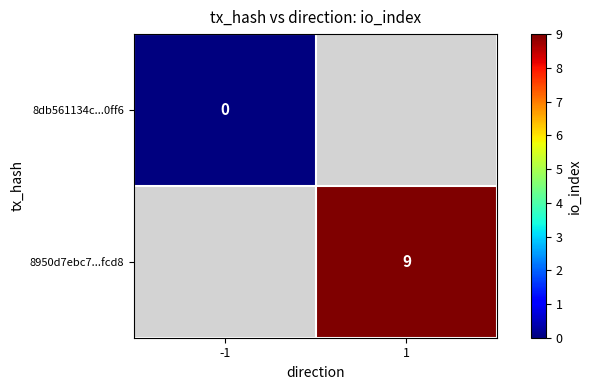

Is it true that 8950d7ebc7...fcd8 equals 4 at 1?

False